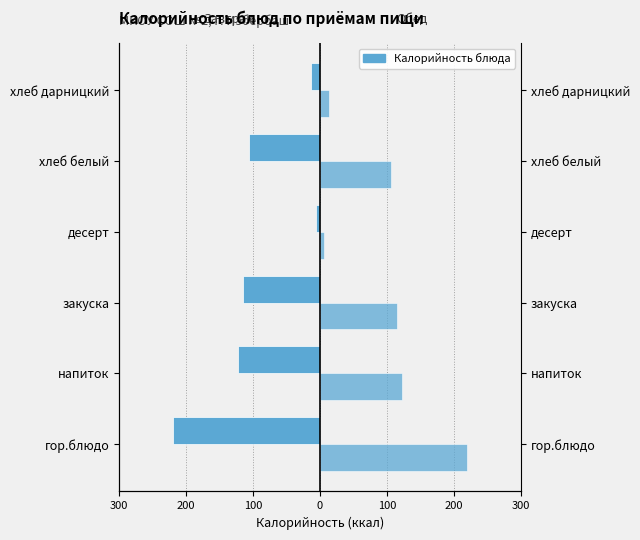

How many values in the Завтрак series are below -105?

4